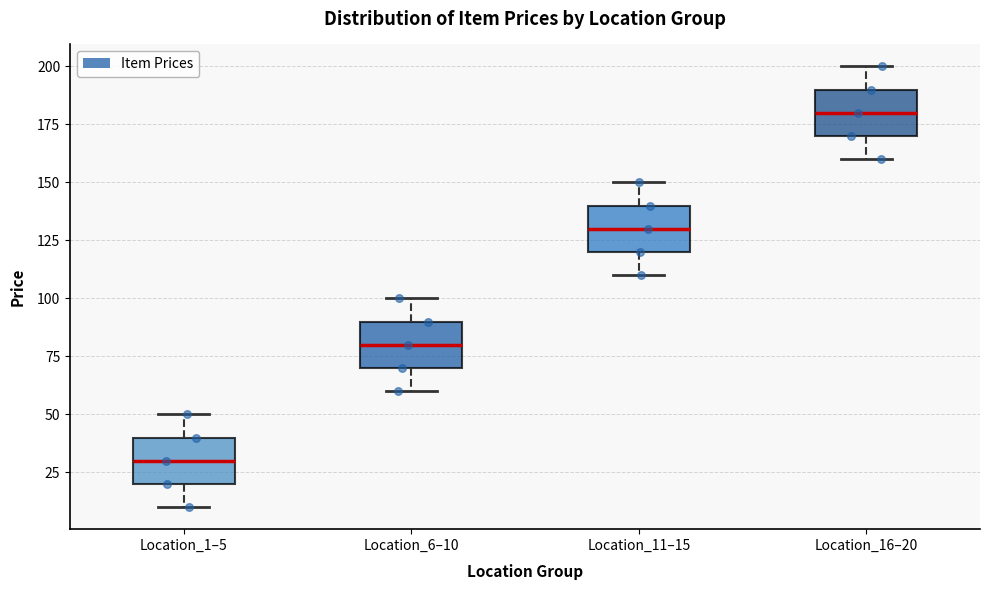

Which box has the highest median line?

Location_16–20